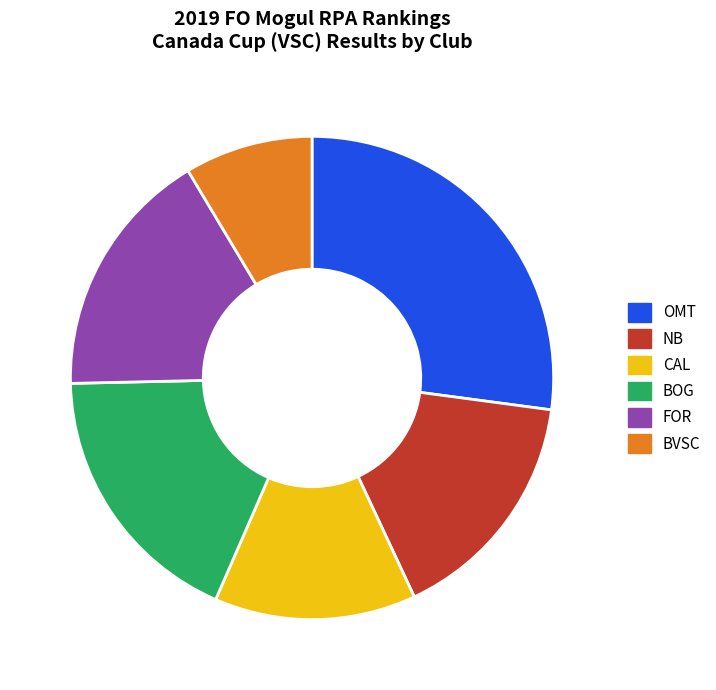

Do OMT and FOR together represent more than half of the pie?

No